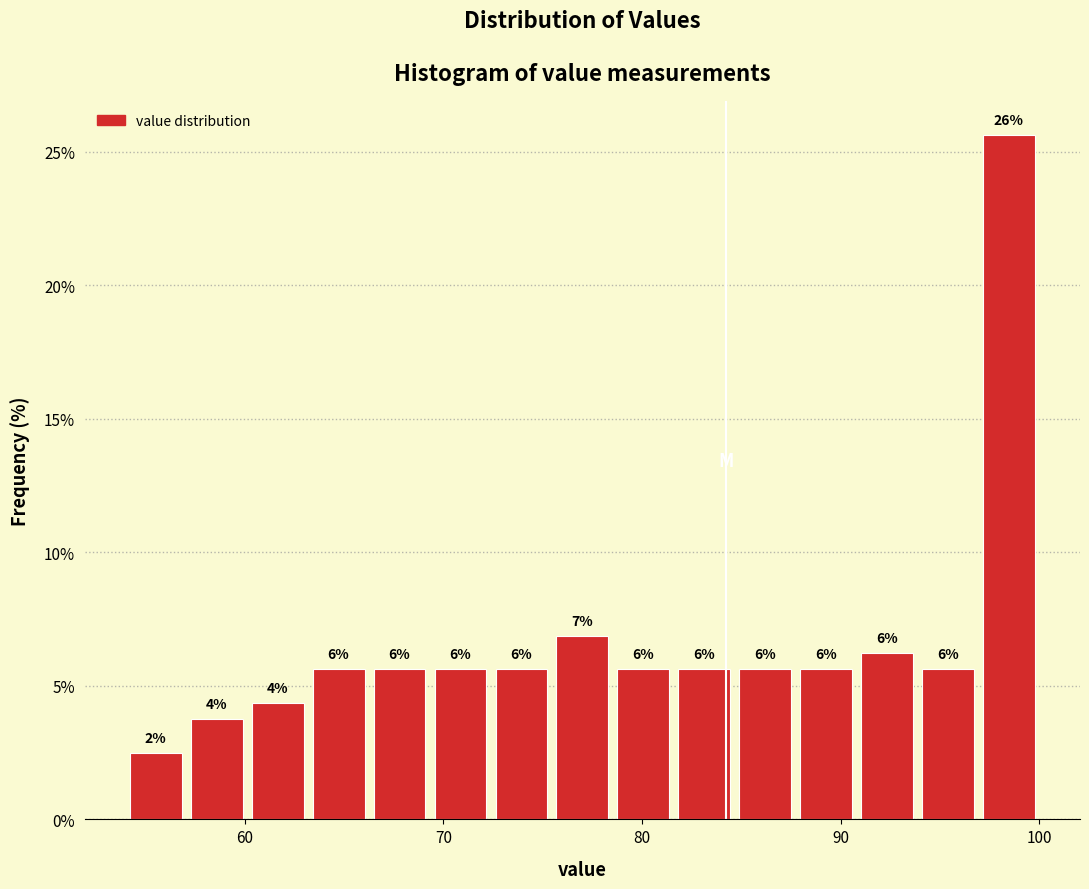

Read against the x-axis, roughly where is the centre of the tallest bar?

98